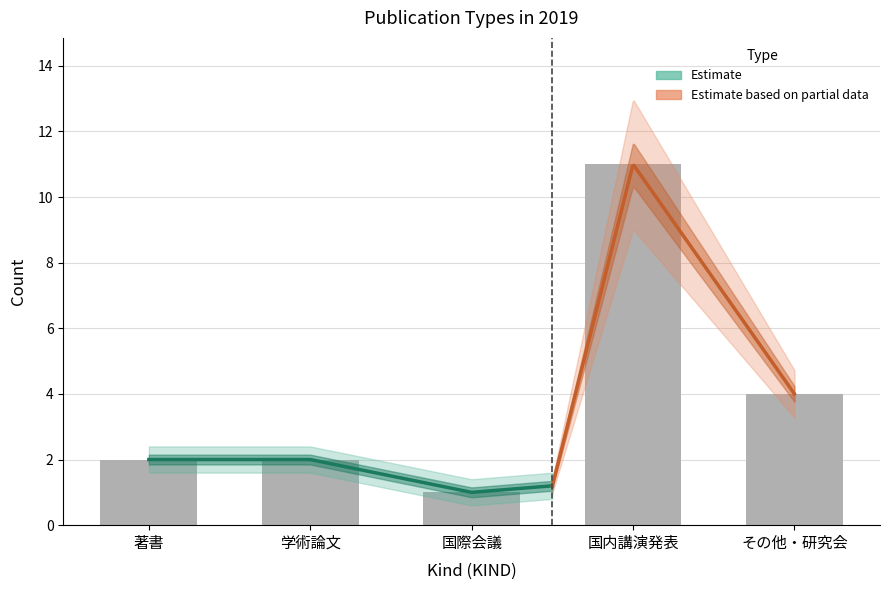

The chart shows a value of 2 at 学術論文. True or false?

True